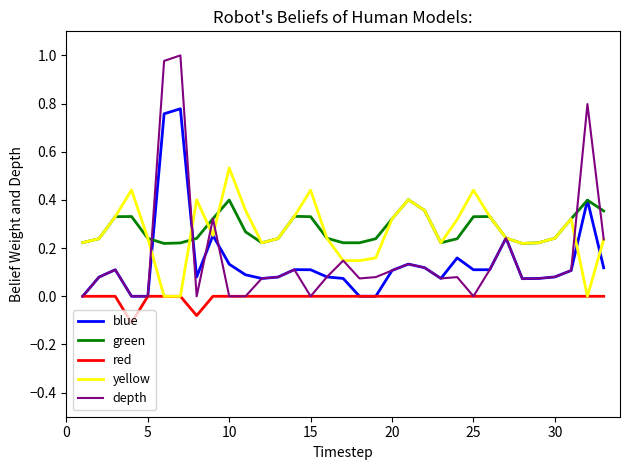

True or false: green and red cross at least once.

False